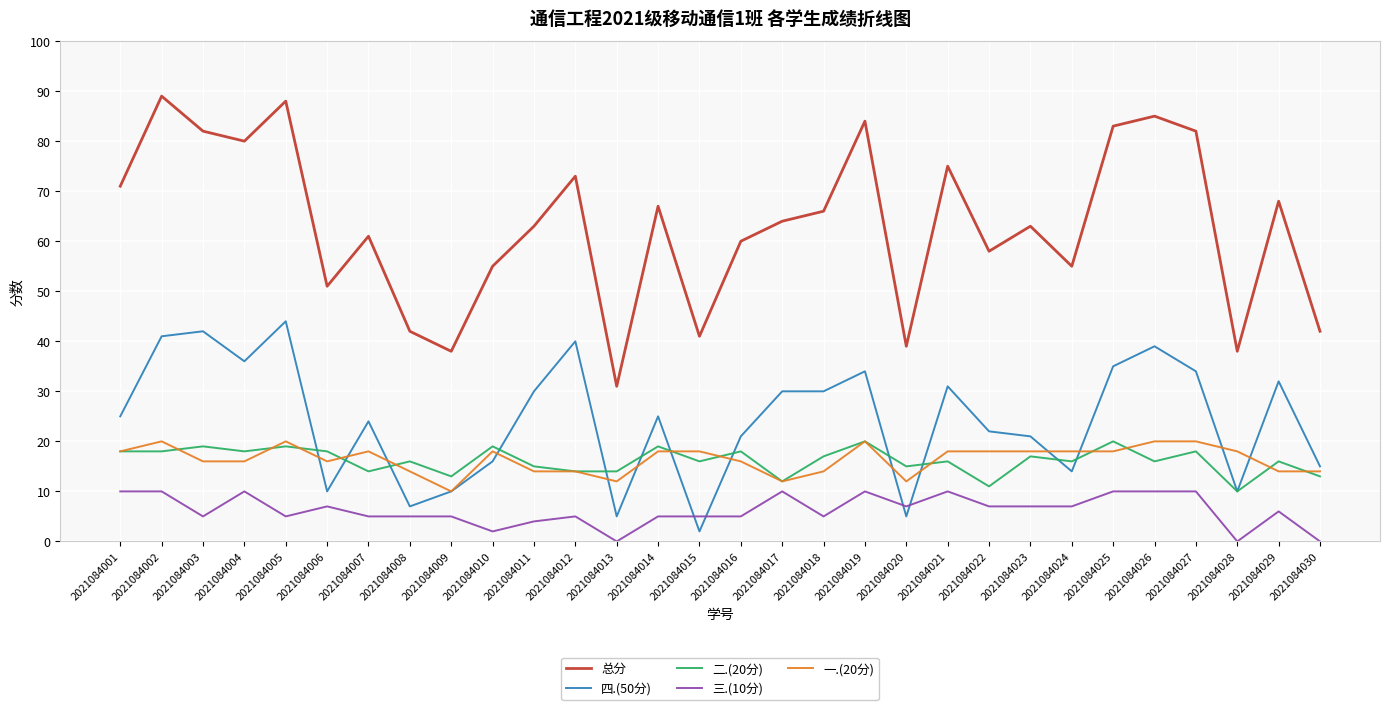

Which category has the highest value in the 总分 series?

2021084002